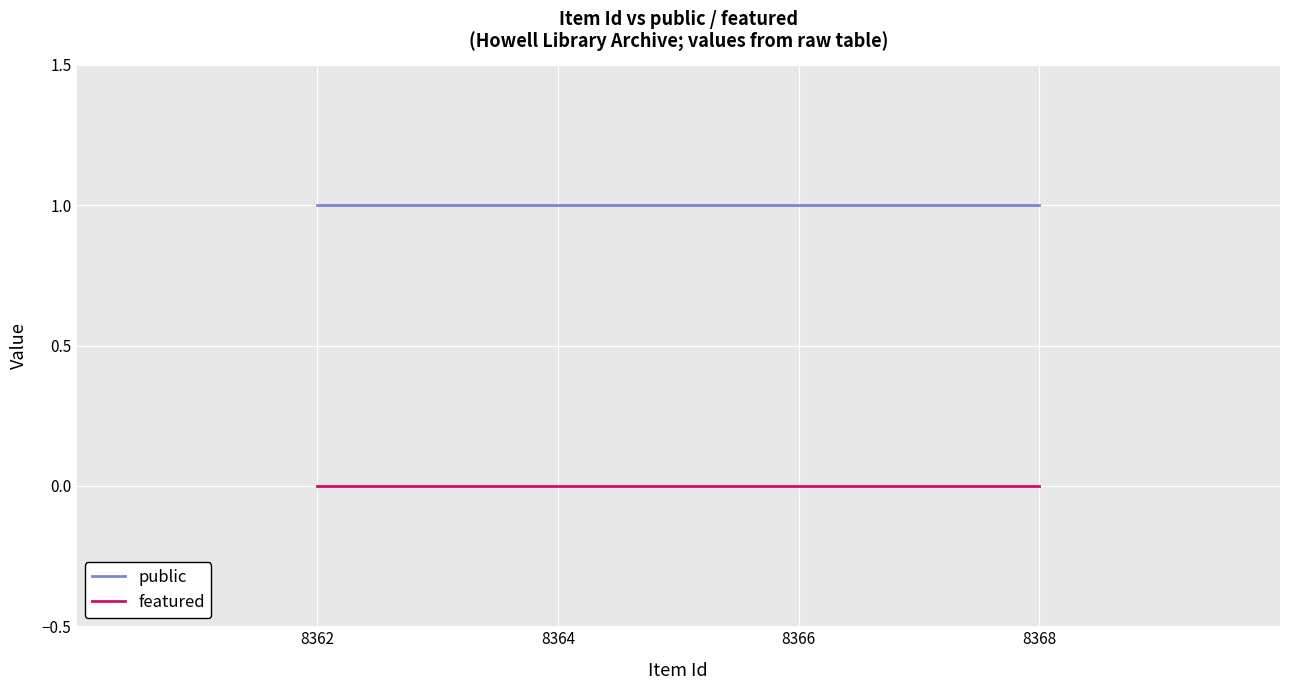

What is the difference between the highest and lowest values at 8366?

1